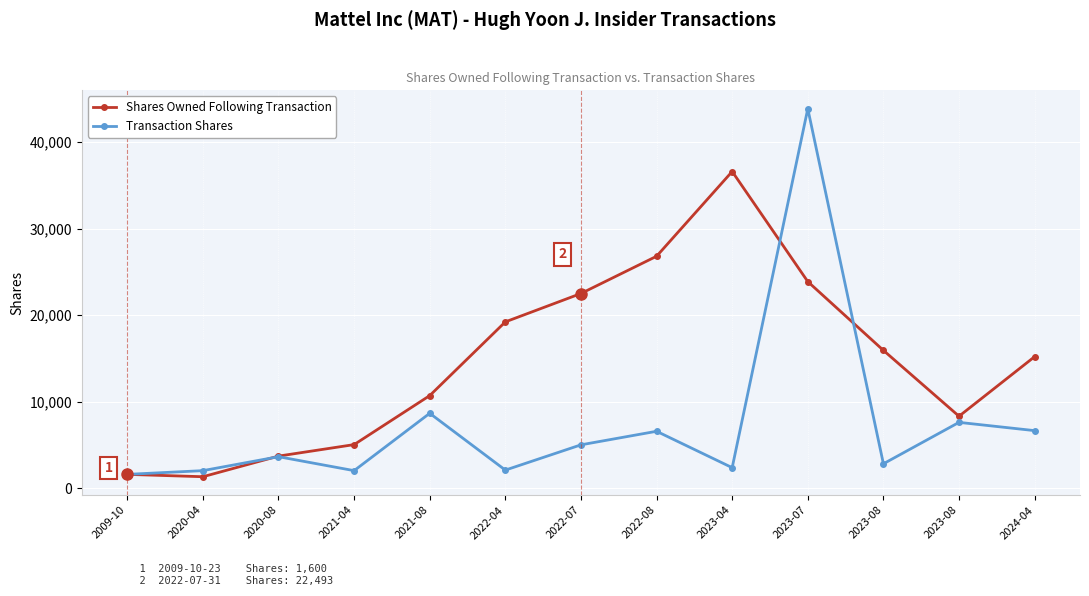

List the series in order of their peak value, highest first.

Transaction Shares, Shares Owned Following Transaction